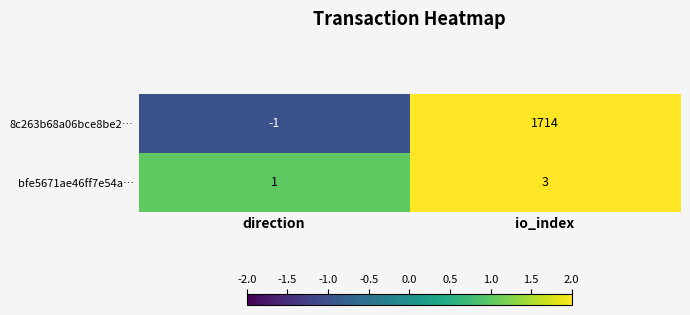

Rank the series by their average value, from highest to lowest.

8c263b68a06bce8be2…, bfe5671ae46ff7e54a…